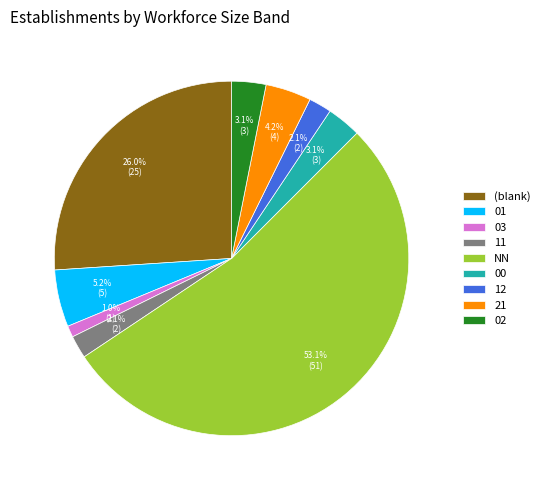

How many slices are in this pie chart?

9